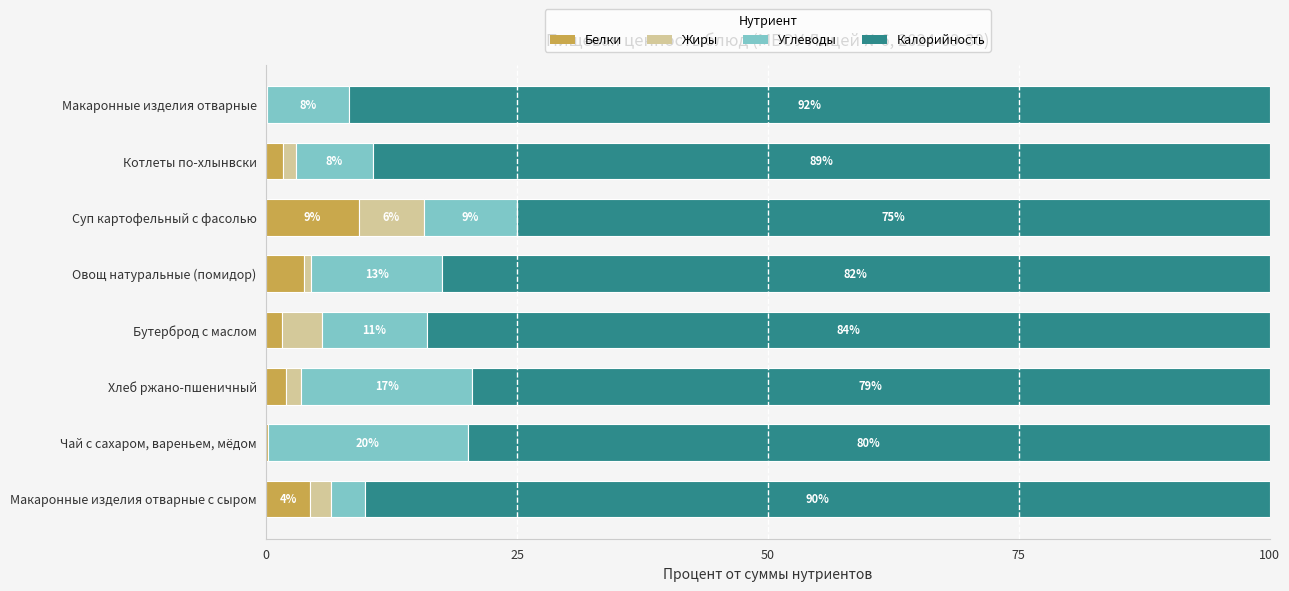

What is the maximum value for Белки?

9.2